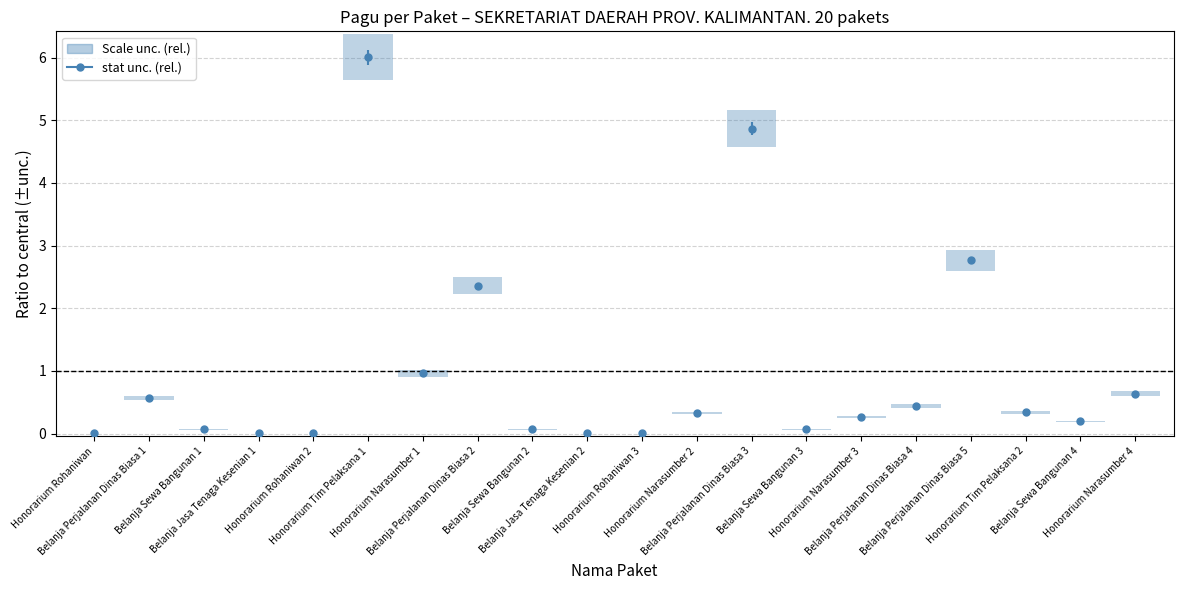

True or false: the data has more than 1 interior local peaks.

True